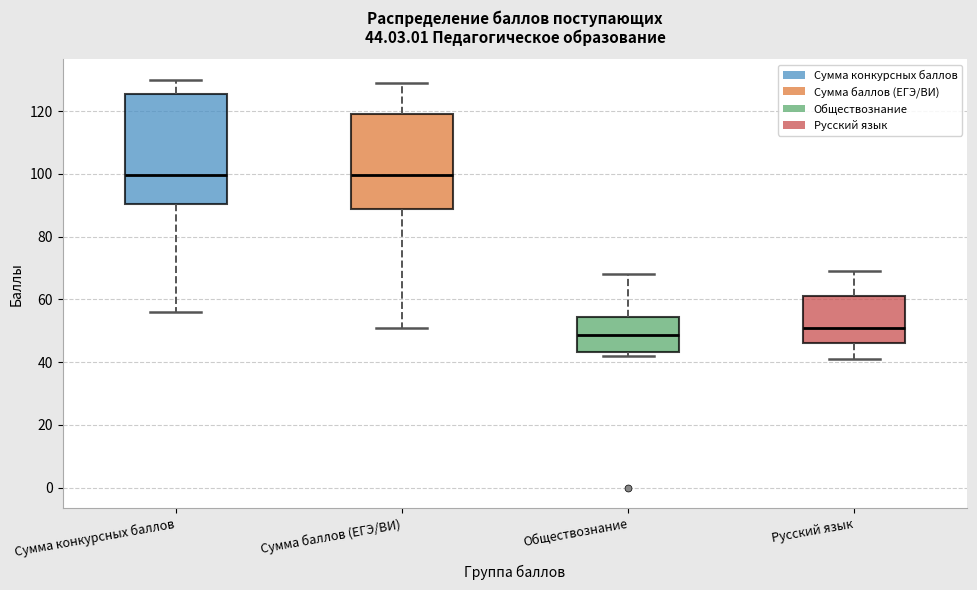

Comparing the boxes themselves (not the whiskers), which one is the tallest?

Сумма конкурсных баллов